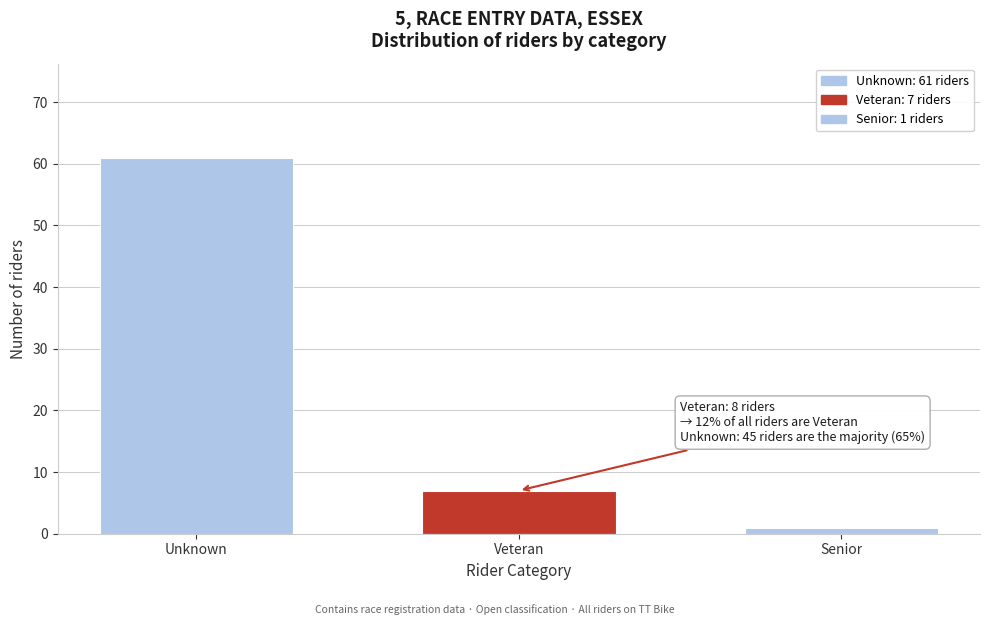

Reading left to right, transcribe all the data shown in this chart.

61	7	1